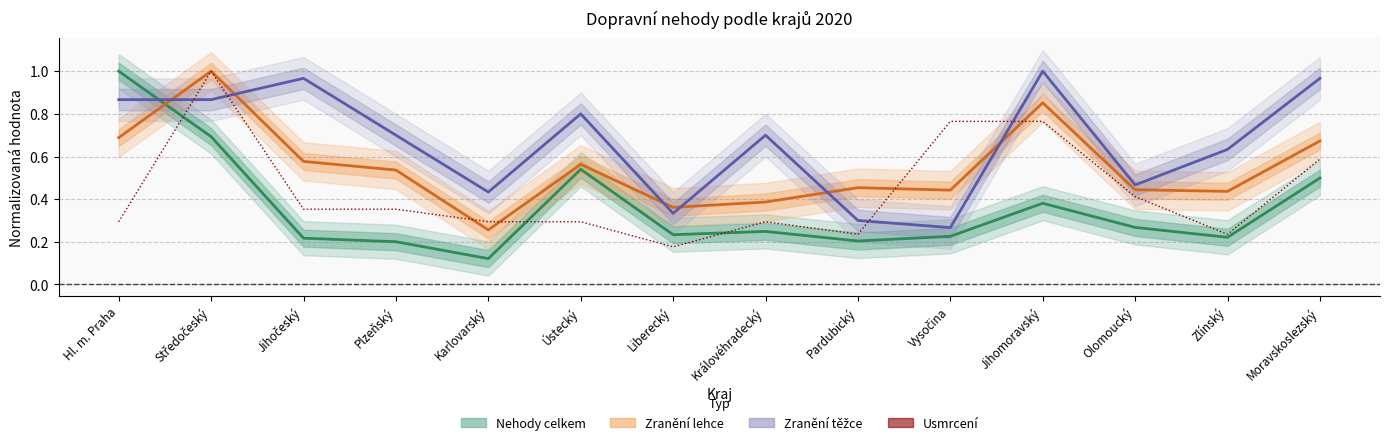

Rank the categories by Zranění těžce value from lowest to highest.

Vysočina, Pardubický, Liberecký, Karlovarský, Olomoucký, Zlínský, Plzeňský, Královéhradecký, Ústecký, Hl. m. Praha, Středočeský, Jihočeský, Moravskoslezský, Jihomoravský